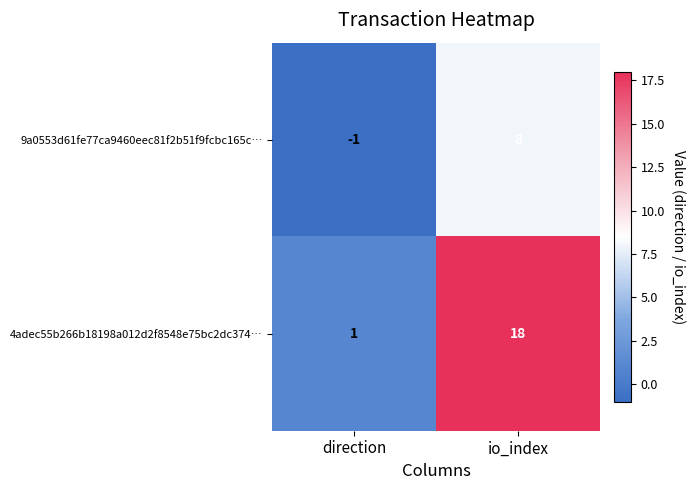

At which label is 9a0553d61fe77ca9460eec81f2b51f9fcbc165c… closest to 3?

direction